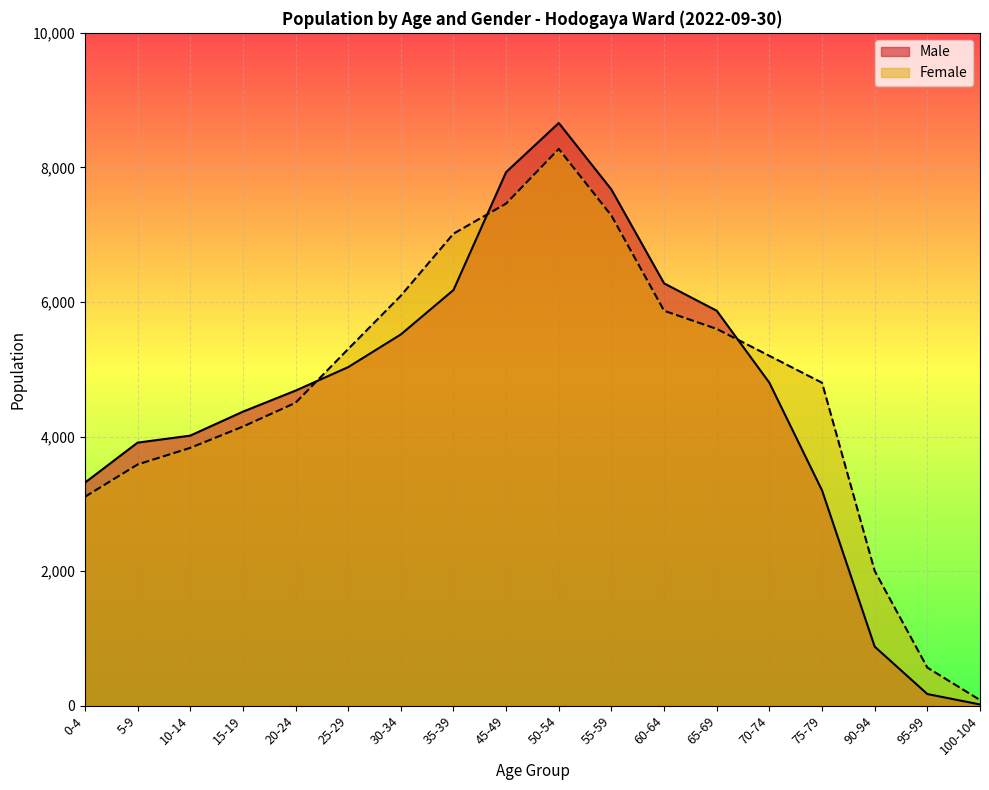

What are all the series names shown in the legend?

Male, Female